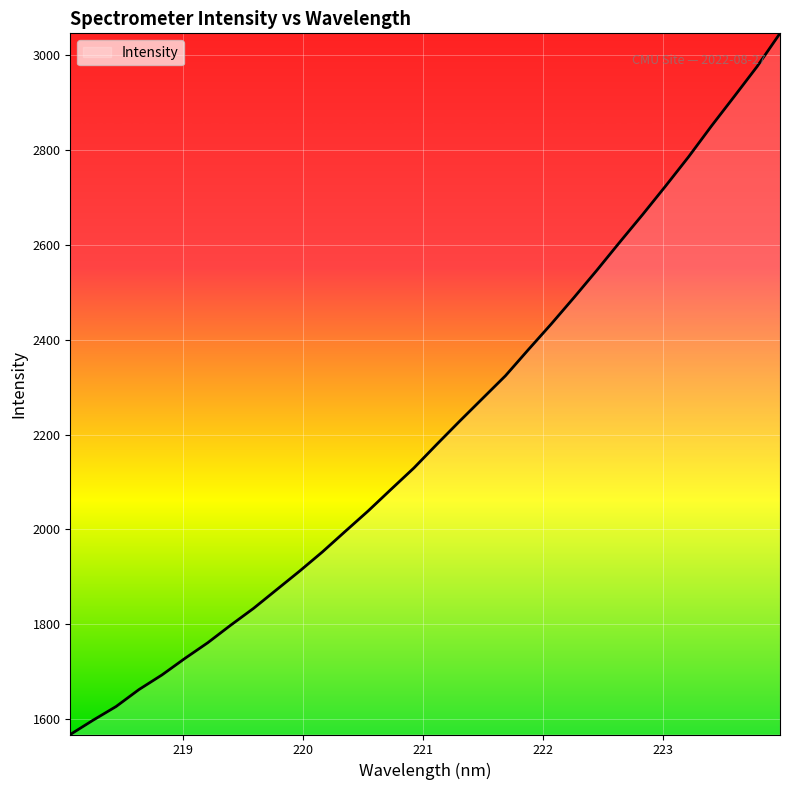

What is the greatest value displayed?

3046.1